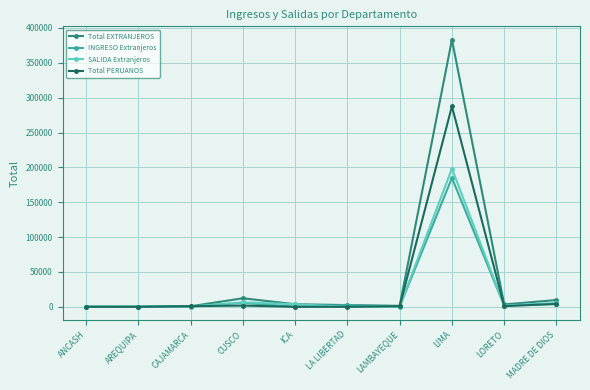

What is the label of the 8th point from the left?

LIMA